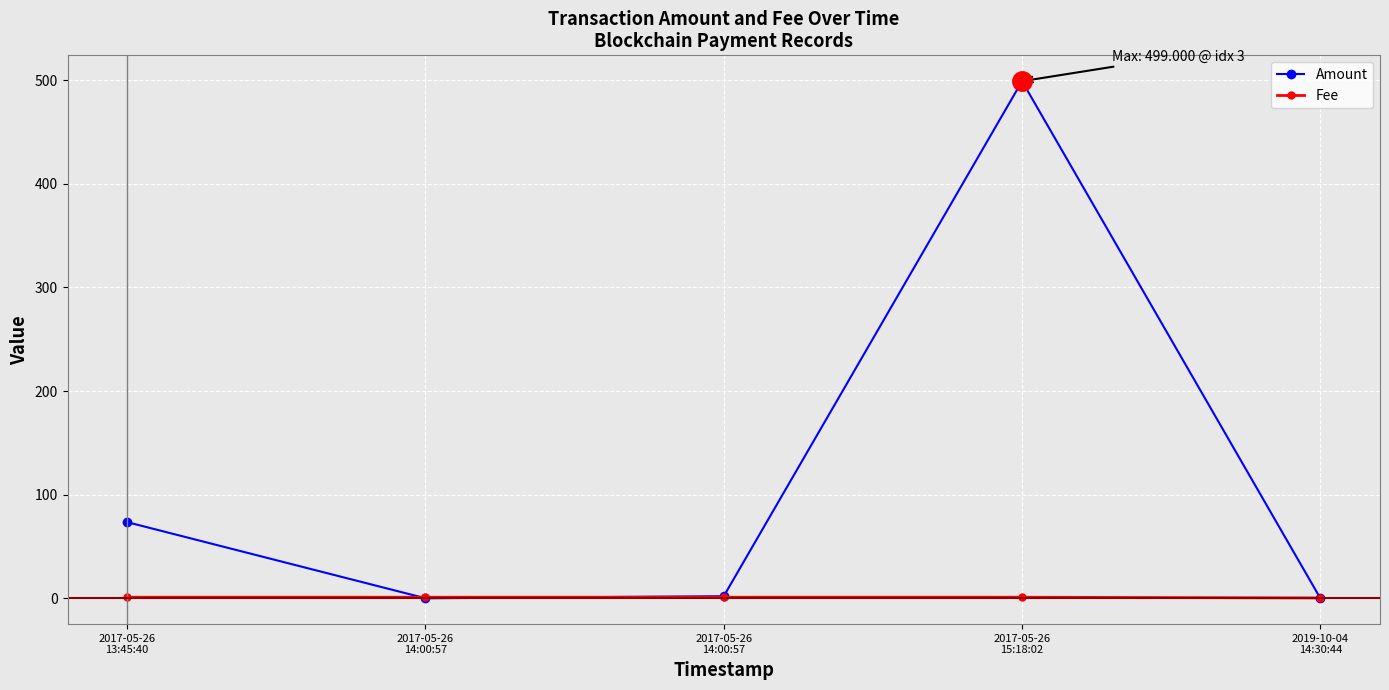

The value of Amount at 2019-10-04
14:30:44 is 0.0. True or false?

True